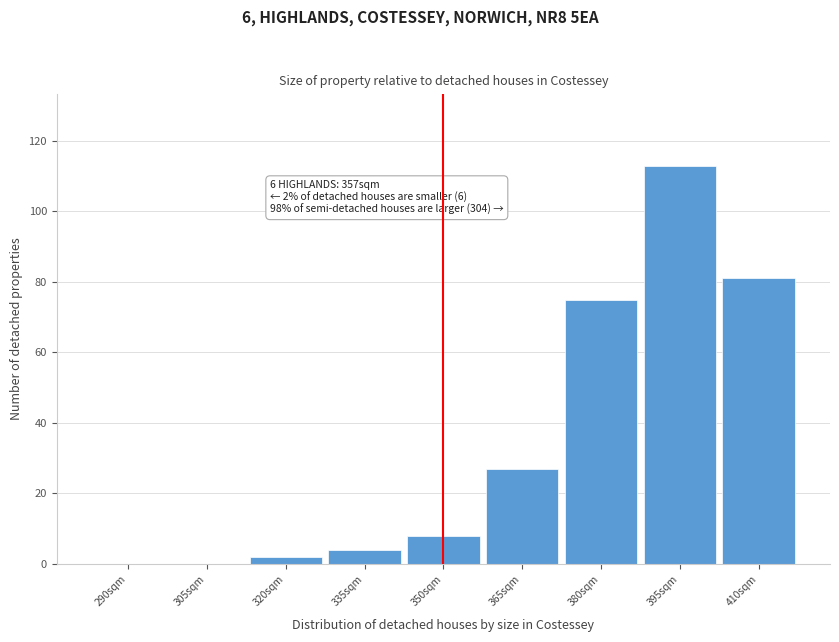

Reading right to left, extract all data points from this chart.

410sqm=81	395sqm=113	380sqm=75	365sqm=27	350sqm=8	335sqm=4	320sqm=2	305sqm=0	290sqm=0